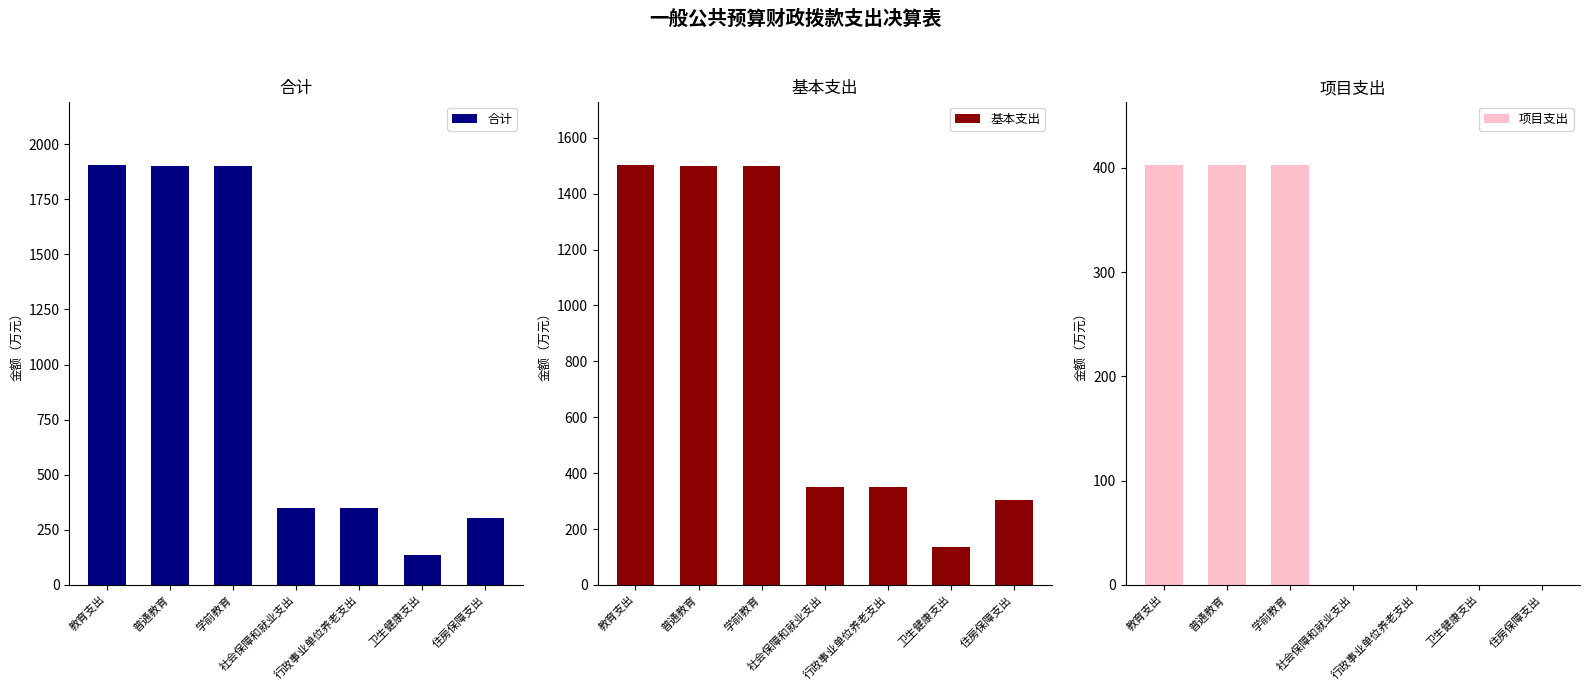

Reading left to right, transcribe all the data shown in this chart.

合计: 教育支出=1906.9	普通教育=1902.2	学前教育=1902.2	社会保障和就业支出=350.3	行政事业单位养老支出=350.3	卫生健康支出=134.5	住房保障支出=303.3
基本支出: 教育支出=1503.7	普通教育=1499.0	学前教育=1499.0	社会保障和就业支出=350.3	行政事业单位养老支出=350.3	卫生健康支出=134.5	住房保障支出=303.3
项目支出: 教育支出=403.2	普通教育=403.2	学前教育=403.2	社会保障和就业支出=0.0	行政事业单位养老支出=0.0	卫生健康支出=0.0	住房保障支出=0.0